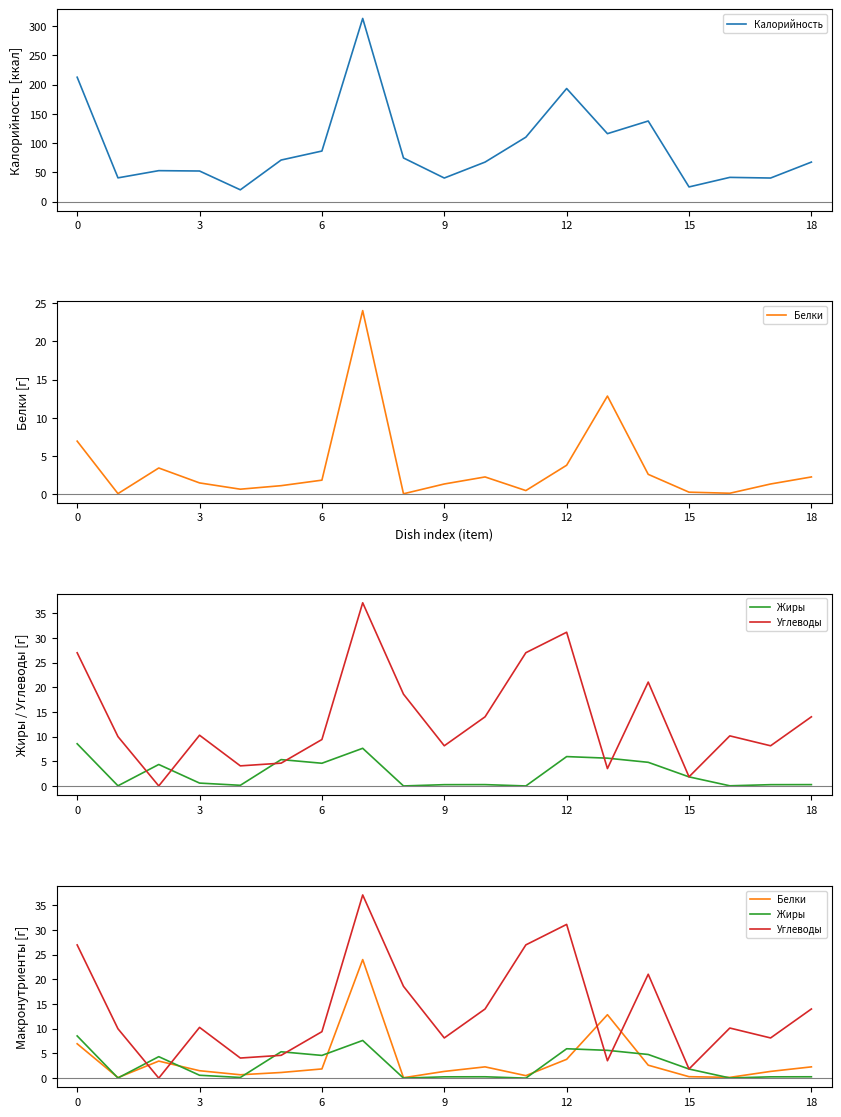

What is the highest value of the Белки series?

24.0